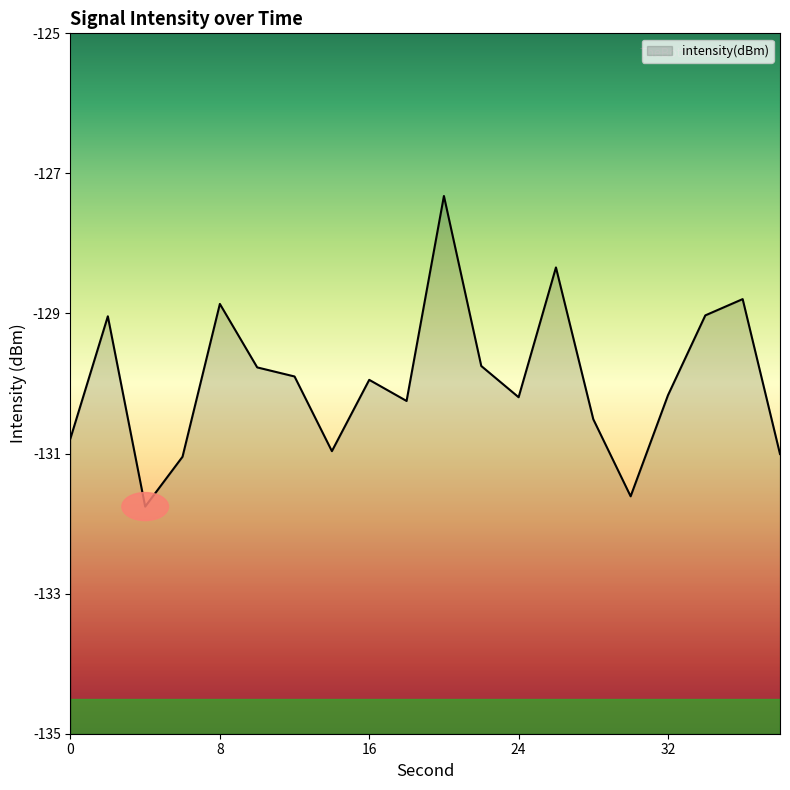

Between 38 and 4, which is larger?

38